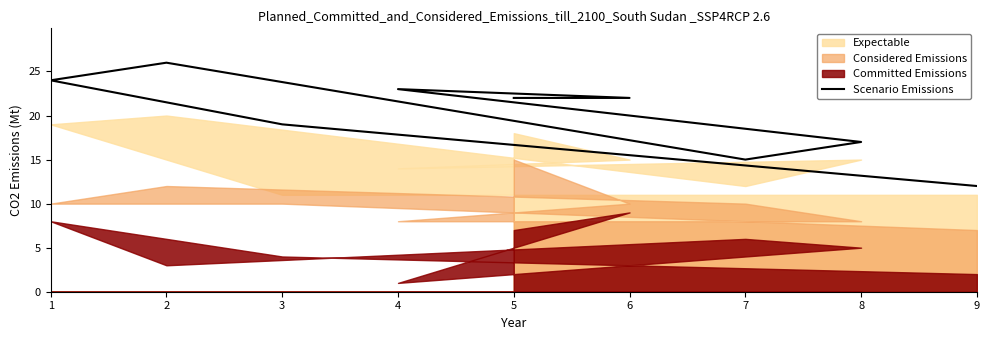

Rank the categories by value from lowest to highest.

9, 7, 8, 3, 6, 5, 4, 1, 2